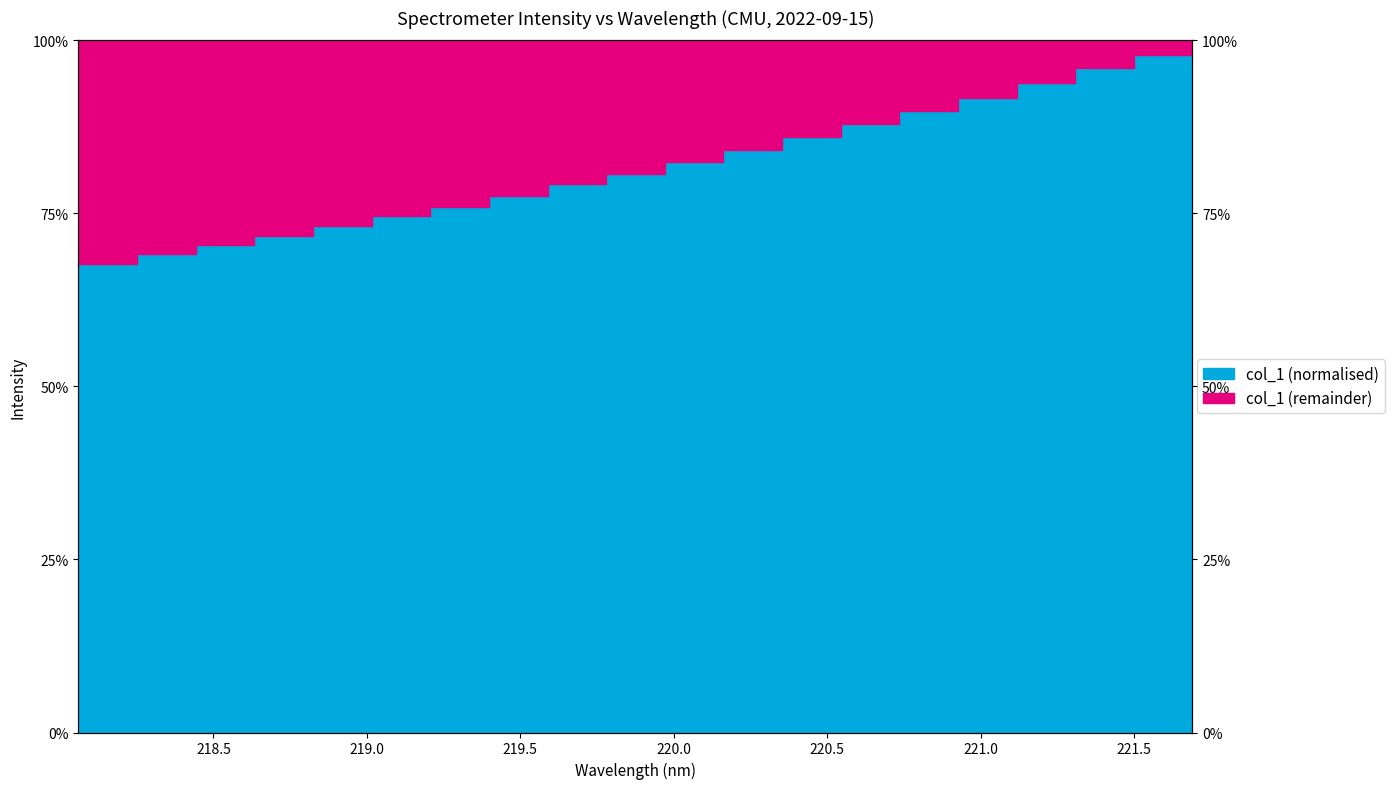

Reading left to right, extract all data points from this chart.

0.7	0.7	0.7	0.7	0.7	0.7	0.8	0.8	0.8	0.8	0.8	0.8	0.9	0.9	0.9	0.9	0.9	1.0	1.0	1.0